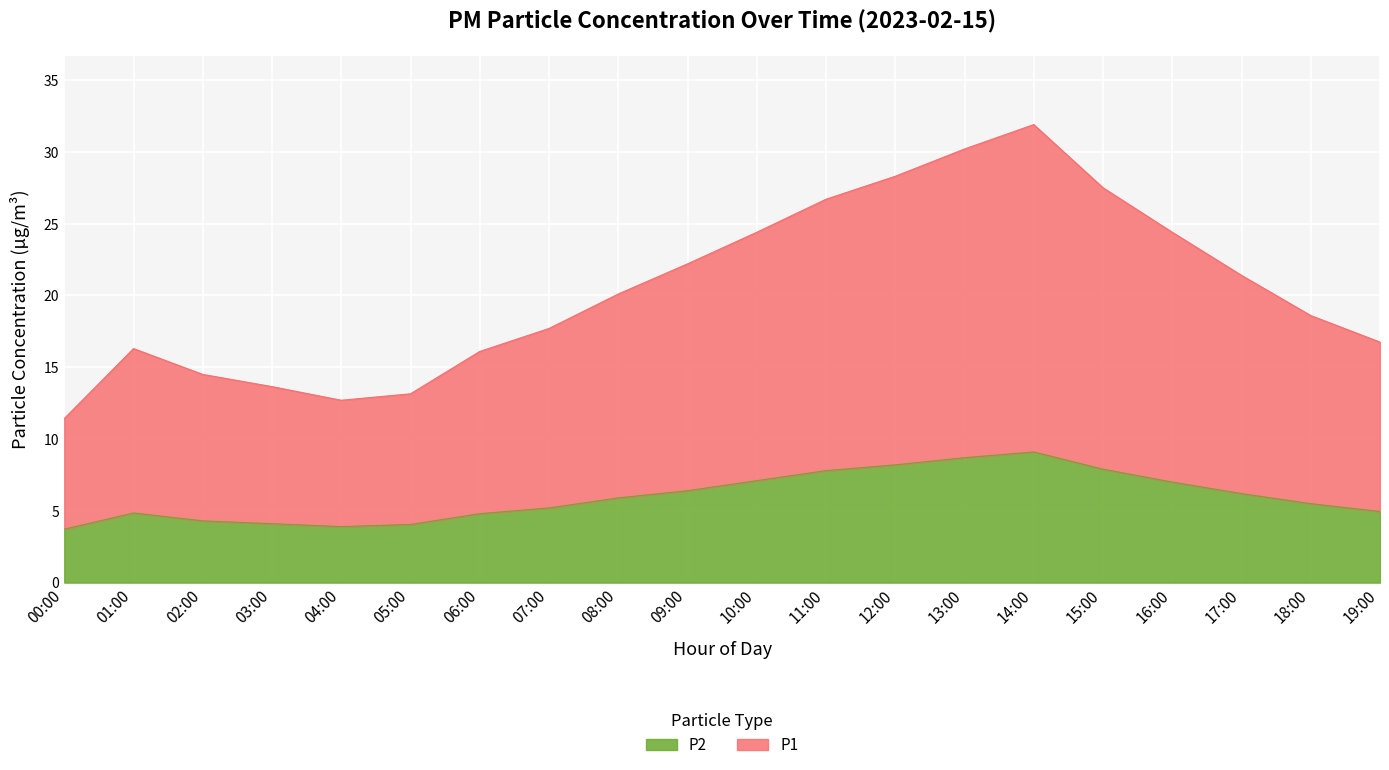

What is the total value across all series at 14:00?

31.9